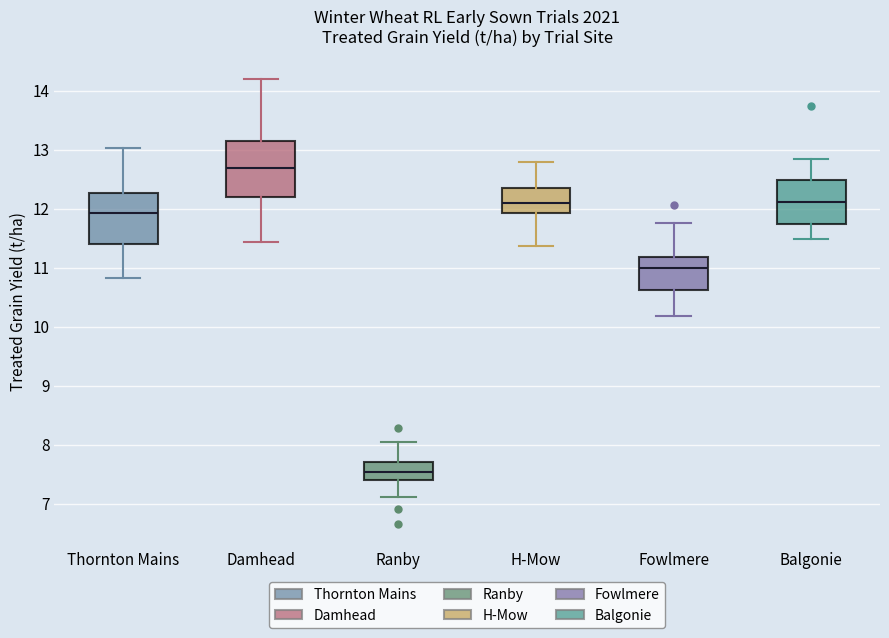

Which box has the lowest median line?

Ranby